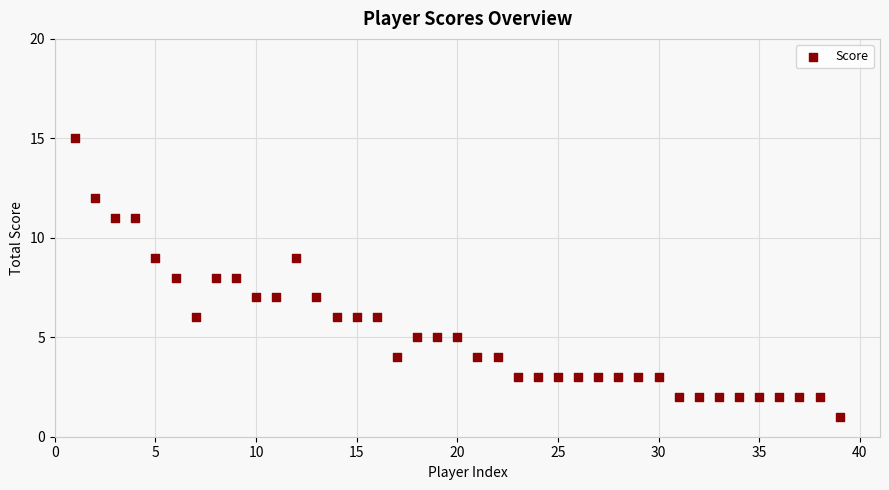

What is the range of X values (max minus min)?

38